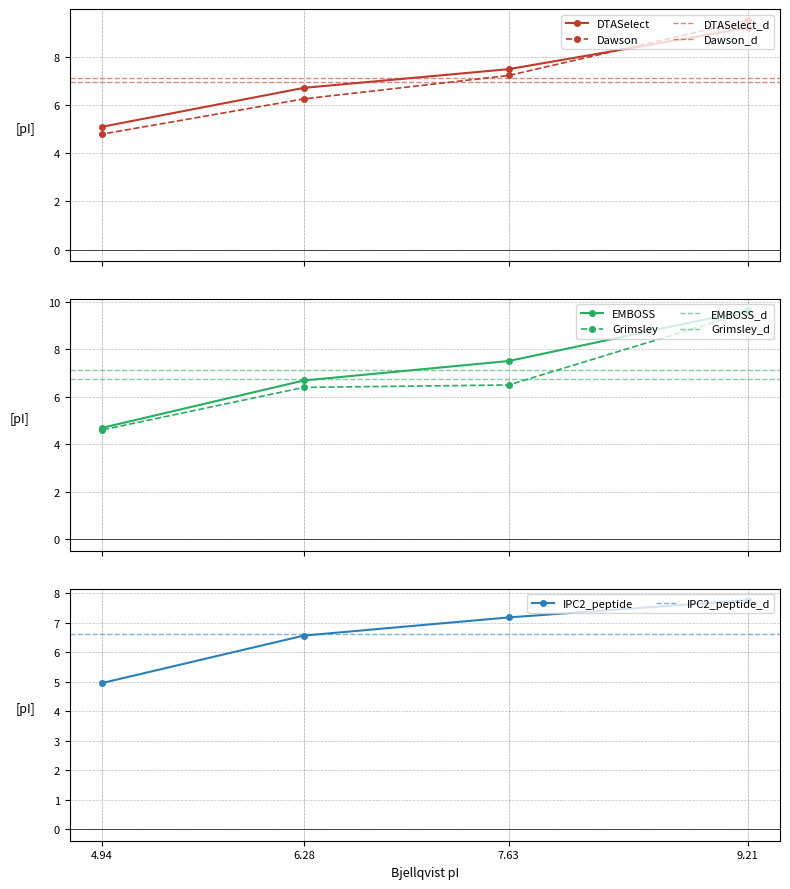

Rank the categories by IPC2_peptide value from highest to lowest.

9.21, 7.63, 6.28, 4.94